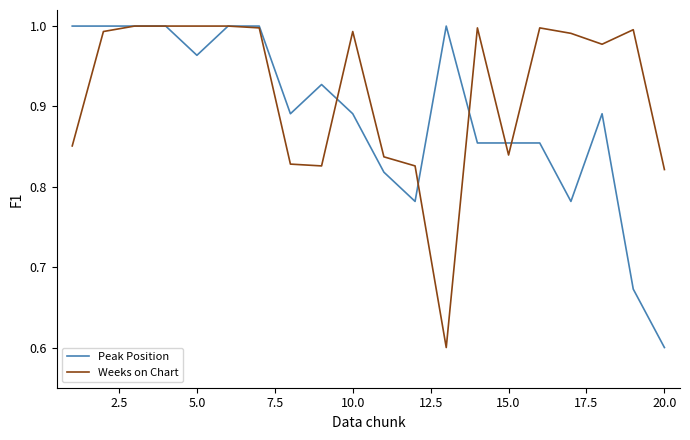

List the series in order of their overall mean, highest first.

Weeks on Chart, Peak Position